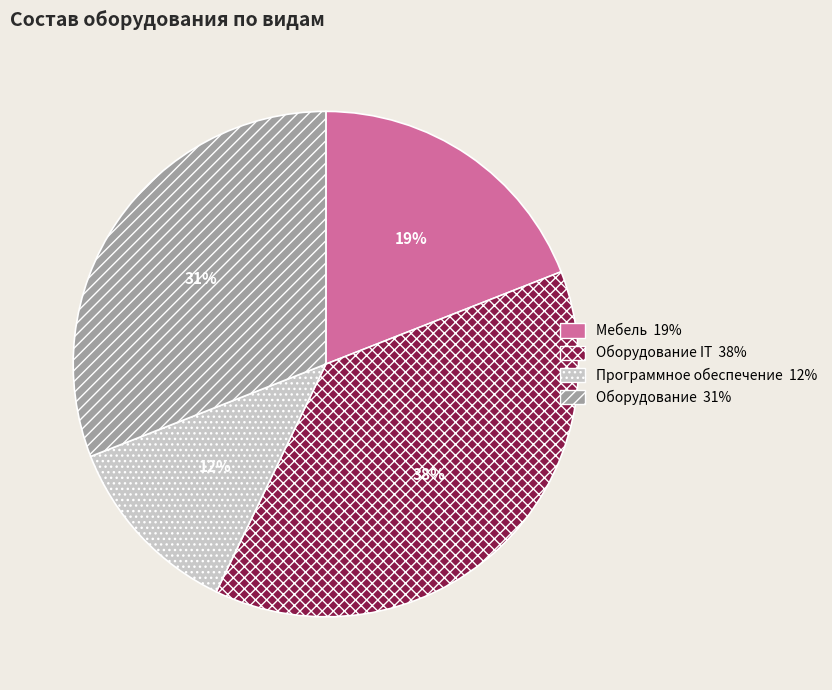

Is there any slice that represents more than half of the pie?

No